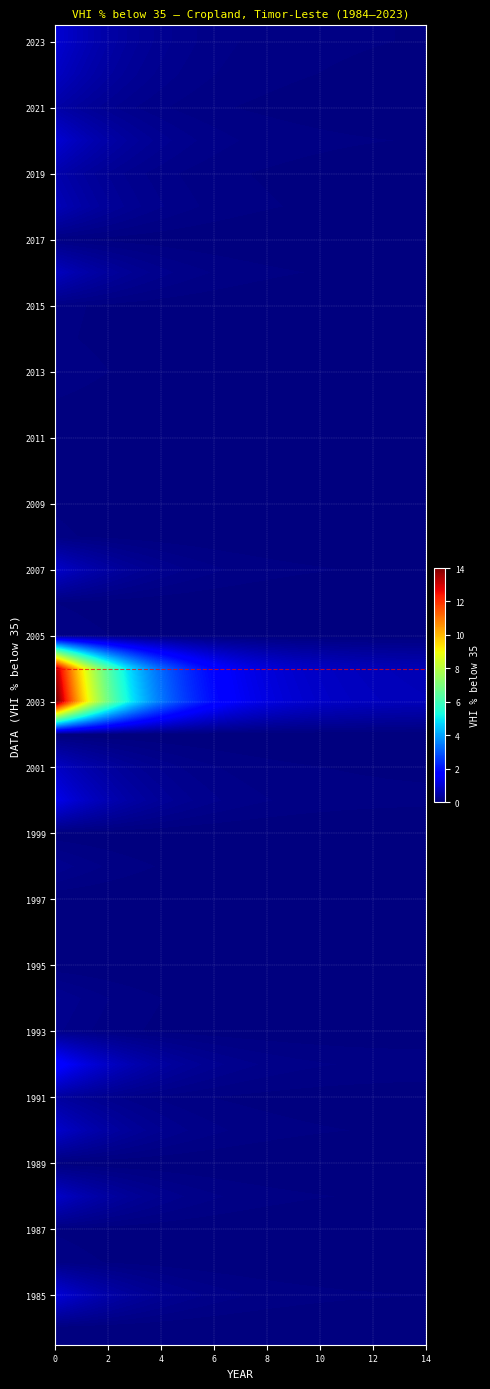

Which category has the lowest value across all series?

2002